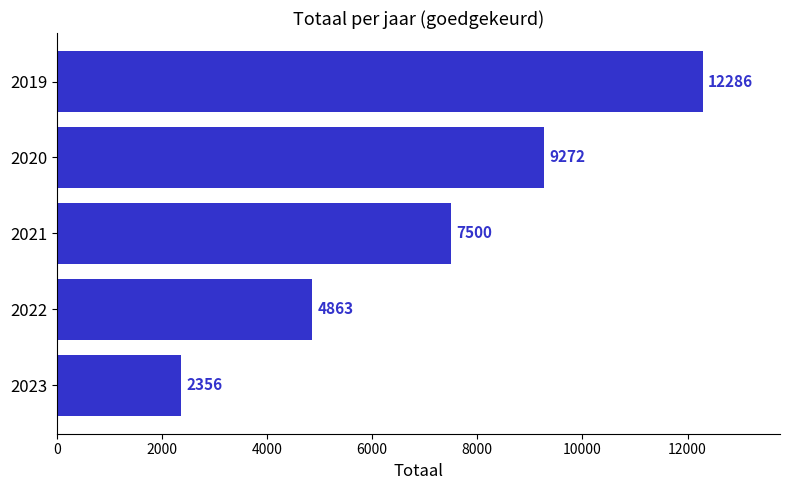

Rank the categories by value from lowest to highest.

2023, 2022, 2021, 2020, 2019